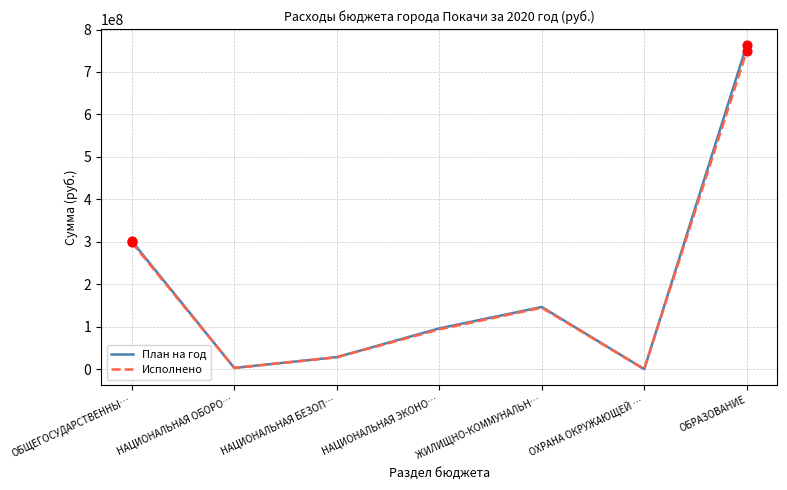

Which series has the widest spread of values?

План на год